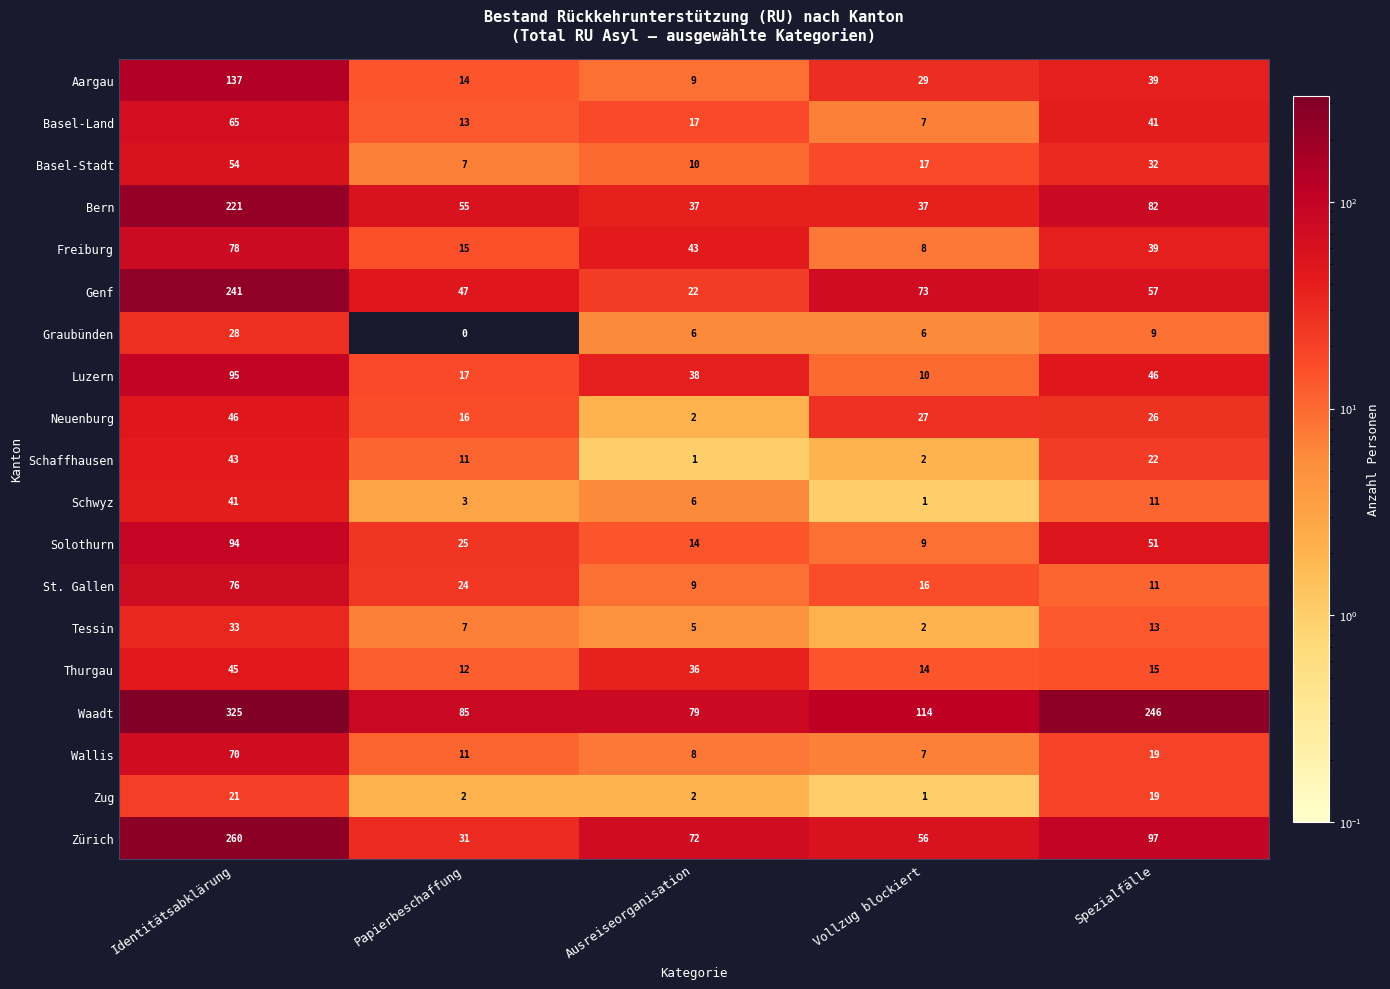

Is it true that Basel-Stadt equals 22 at Vollzug blockiert?

False